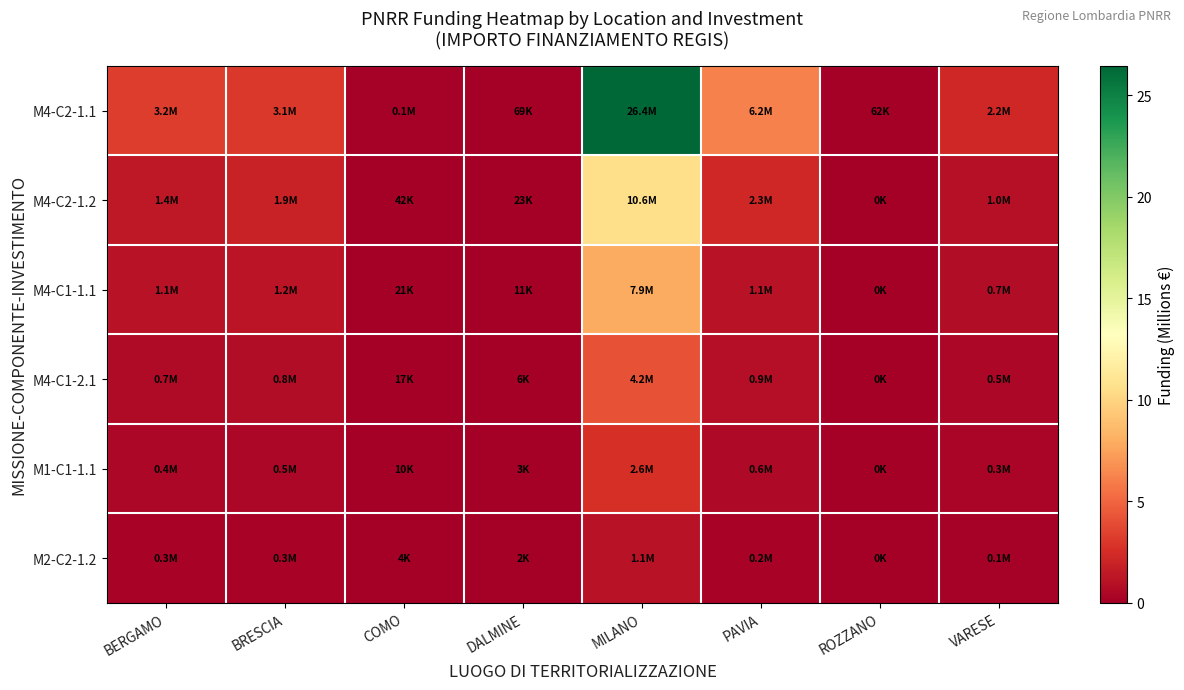

Reading left to right, list all the values displayed in this chart.

M4-C2-1.1: BERGAMO=3.2	BRESCIA=3.1	COMO=0.1	DALMINE=0.1	MILANO=26.4	PAVIA=6.2	ROZZANO=0.1	VARESE=2.2
M4-C2-1.2: BERGAMO=1.4	BRESCIA=1.9	COMO=0.0	DALMINE=0.0	MILANO=10.6	PAVIA=2.3	ROZZANO=0.0	VARESE=1.0
M4-C1-1.1: BERGAMO=1.1	BRESCIA=1.2	COMO=0.0	DALMINE=0.0	MILANO=7.9	PAVIA=1.1	ROZZANO=0.0	VARESE=0.7
M4-C1-2.1: BERGAMO=0.7	BRESCIA=0.8	COMO=0.0	DALMINE=0.0	MILANO=4.2	PAVIA=0.9	ROZZANO=0.0	VARESE=0.5
M1-C1-1.1: BERGAMO=0.4	BRESCIA=0.5	COMO=0.0	DALMINE=0.0	MILANO=2.6	PAVIA=0.6	ROZZANO=0.0	VARESE=0.3
M2-C2-1.2: BERGAMO=0.3	BRESCIA=0.3	COMO=0.0	DALMINE=0.0	MILANO=1.1	PAVIA=0.2	ROZZANO=0.0	VARESE=0.1